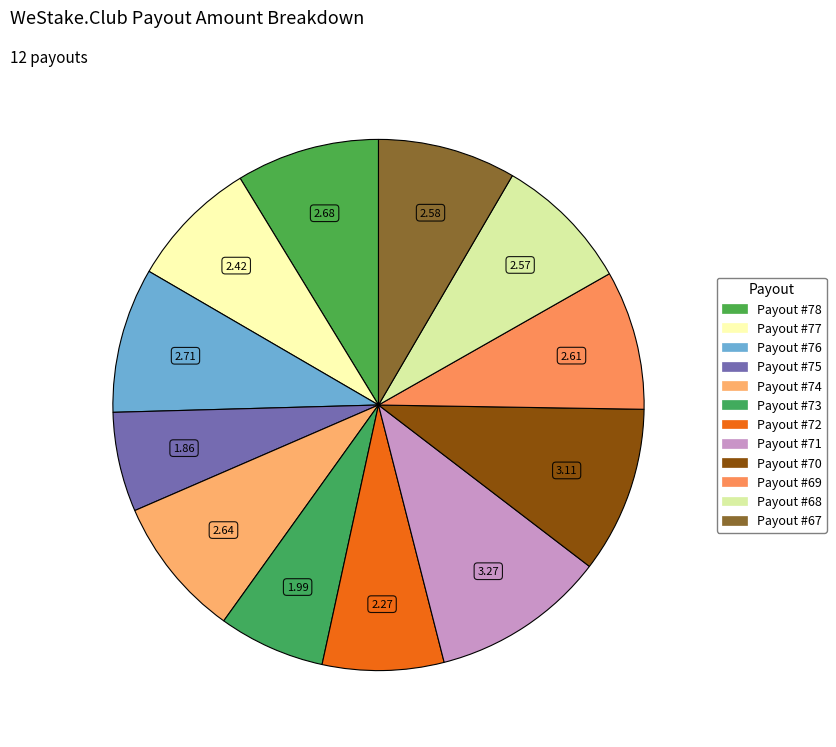

Count the number of slices in the pie.

12